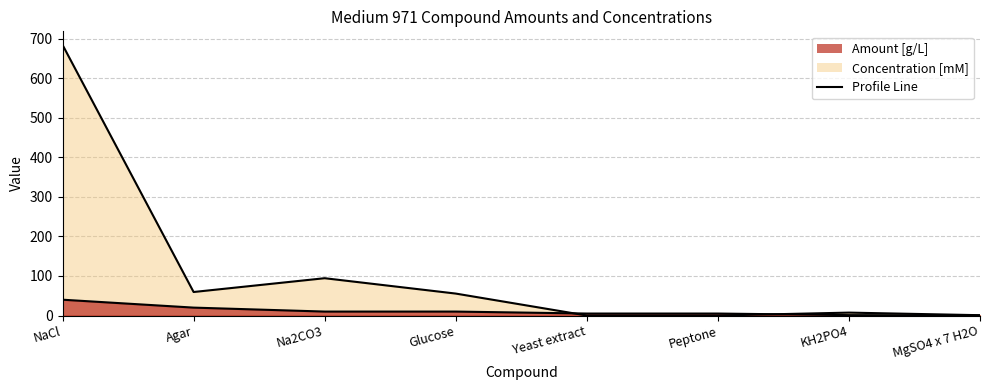

What is the total value across all series at NaCl?

724.5